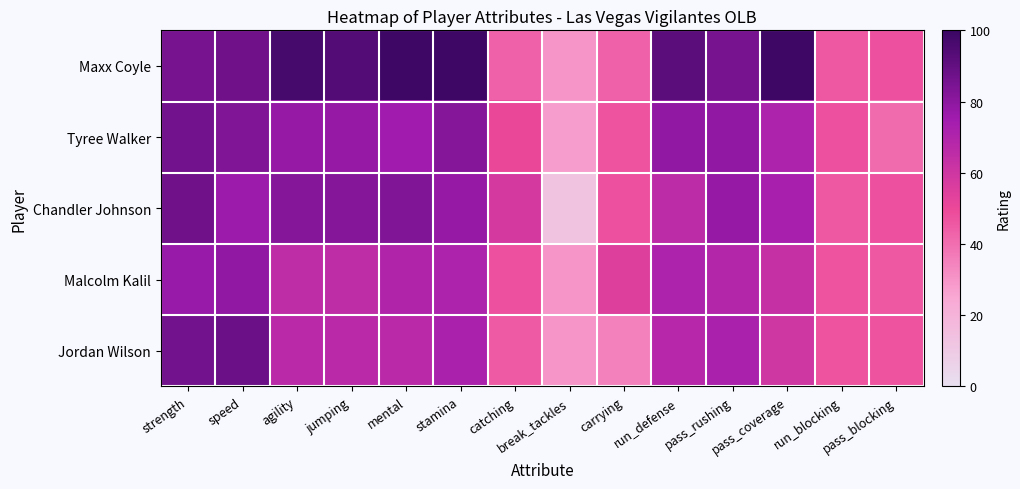

How many data points does each series have?

14